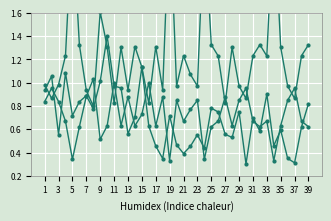

In rade9_bin_mdn, how many points are lower than both neighbors (excluding endpoints)?

12